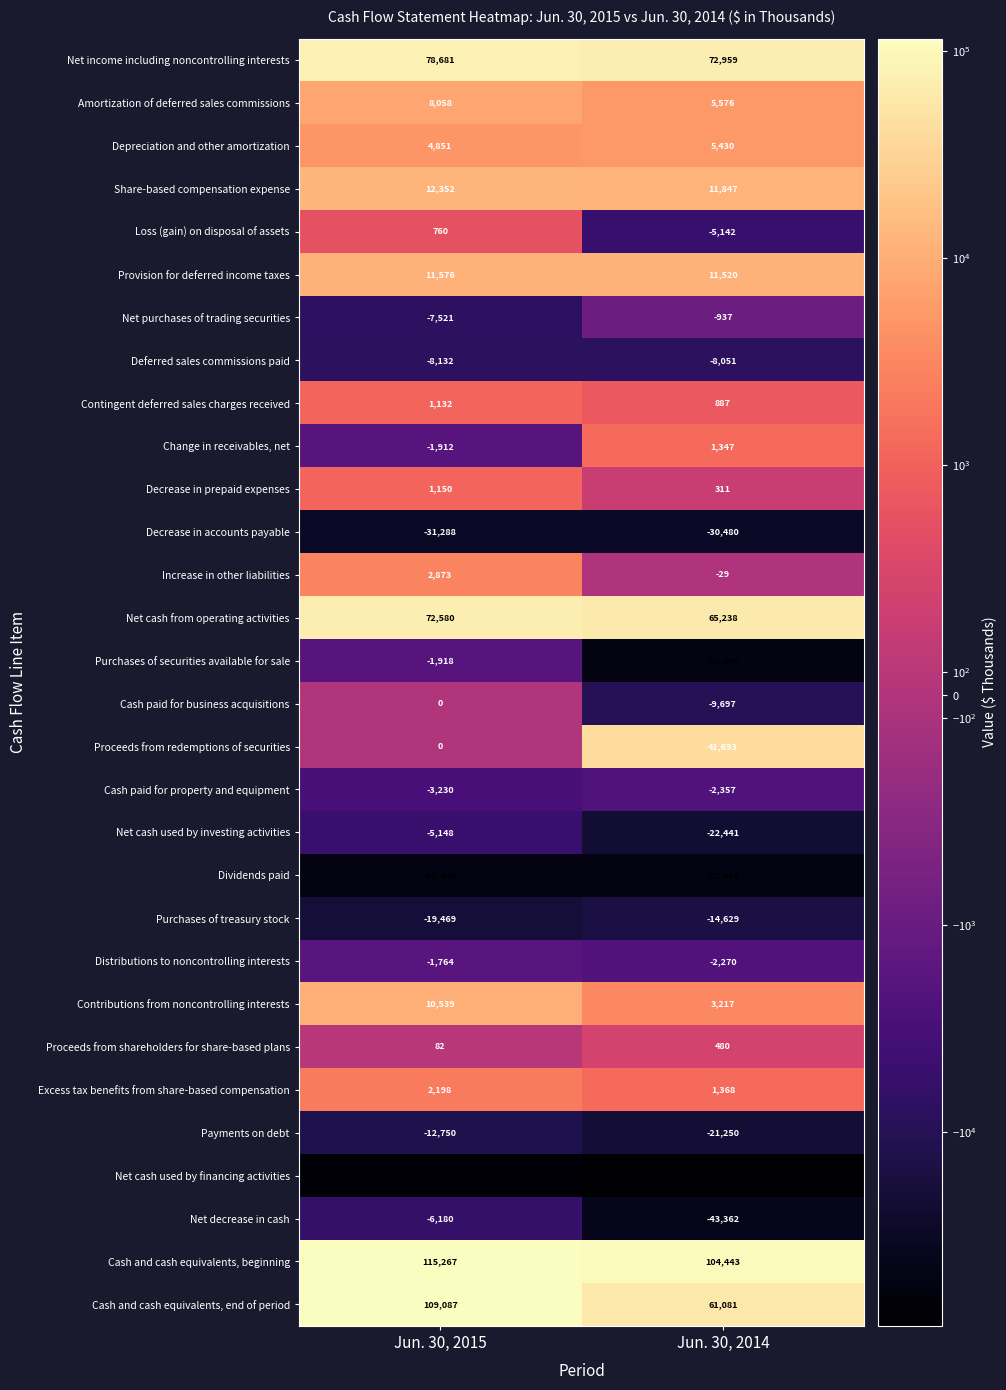

What is the spread (max minus min) of values at Jun. 30, 2015?

188879